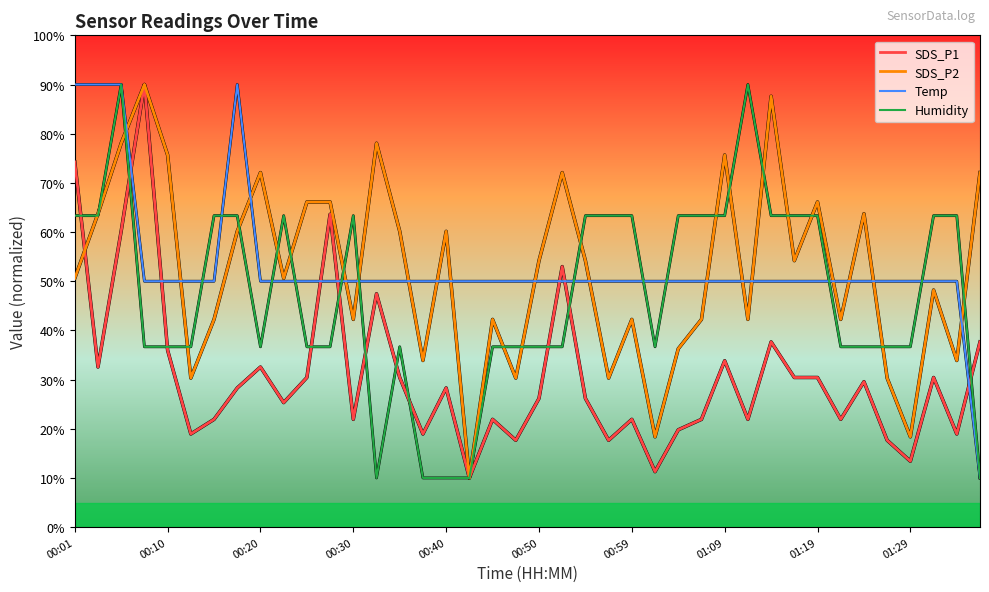

What is the greatest value displayed?

90.0